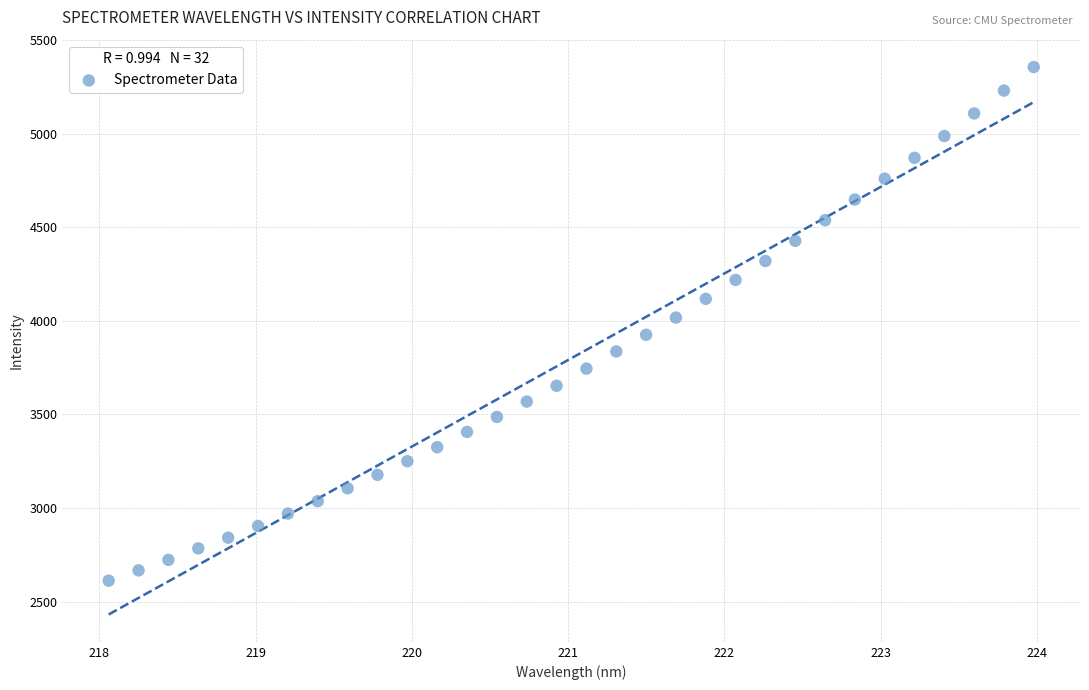

What is the range of Y values (max minus min)?

2744.1